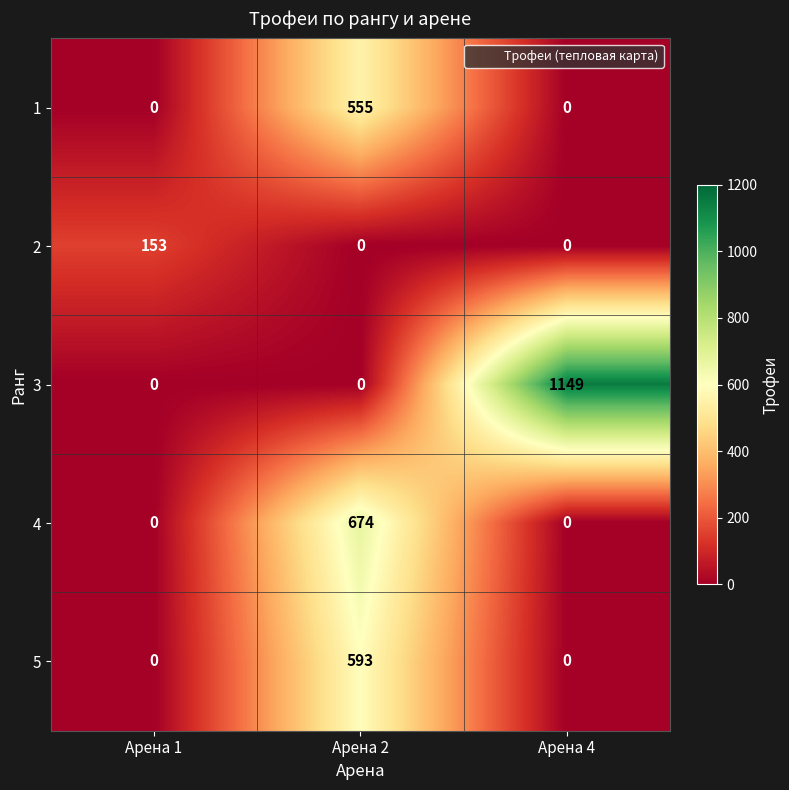

Reading right to left, list all the values displayed in this chart.

1: 0	555	0
2: 0	0	153
3: 1149	0	0
4: 0	674	0
5: 0	593	0